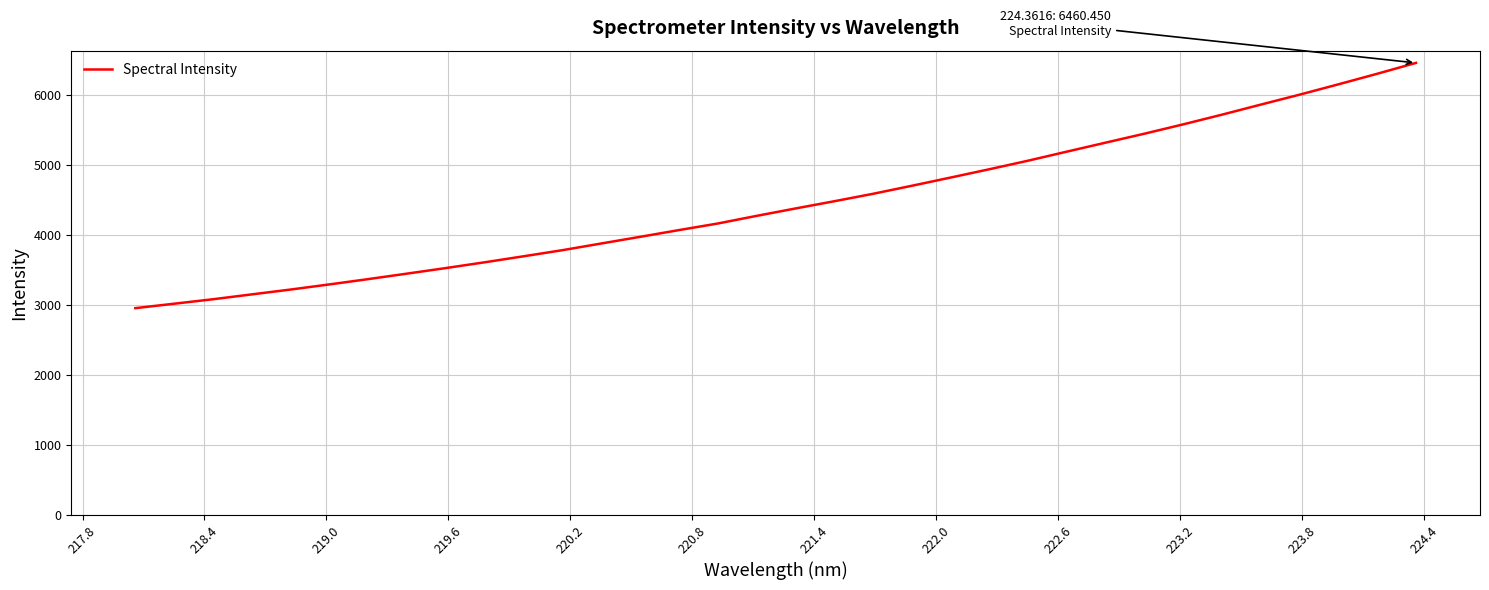

What is the difference between the maximum and minimum values?

3507.4